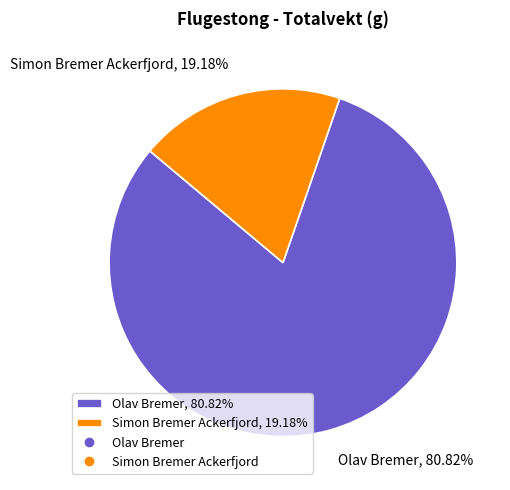

Between Simon Bremer Ackerfjord, 19.18% and Olav Bremer, 80.82%, which is larger?

Olav Bremer, 80.82%